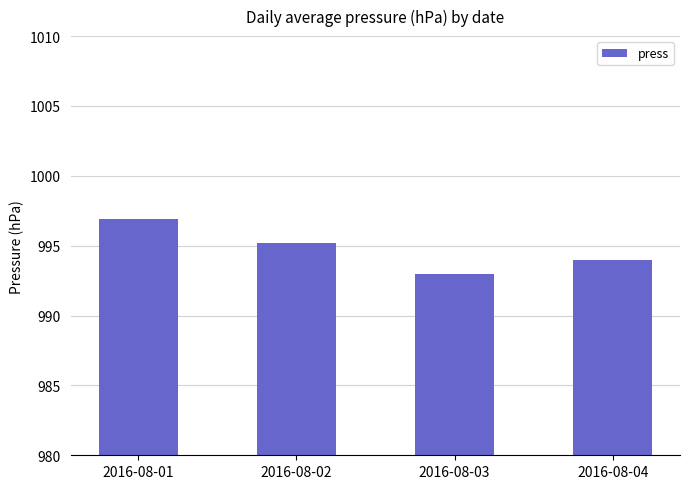

Approximately how many times larger is the value at 2016-08-01 compared to 2016-08-04?

1.0